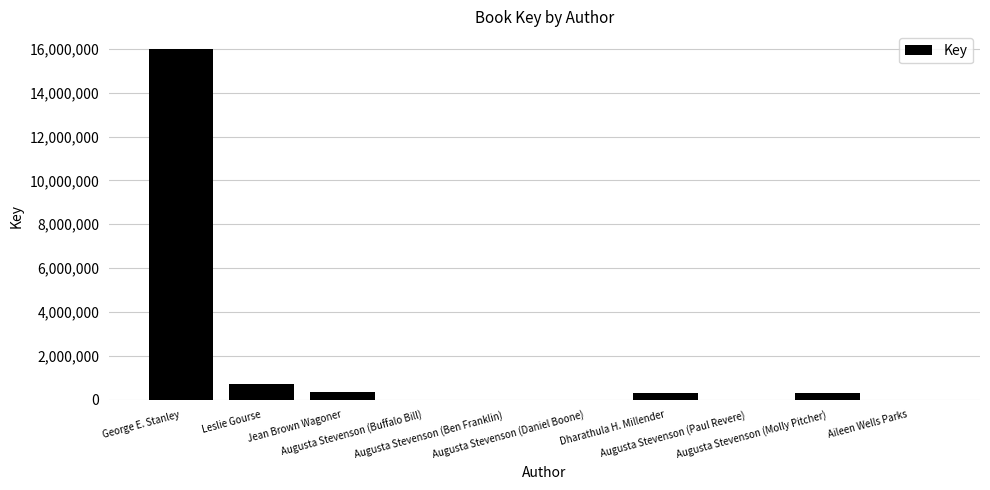

What is the greatest value displayed?

15996633